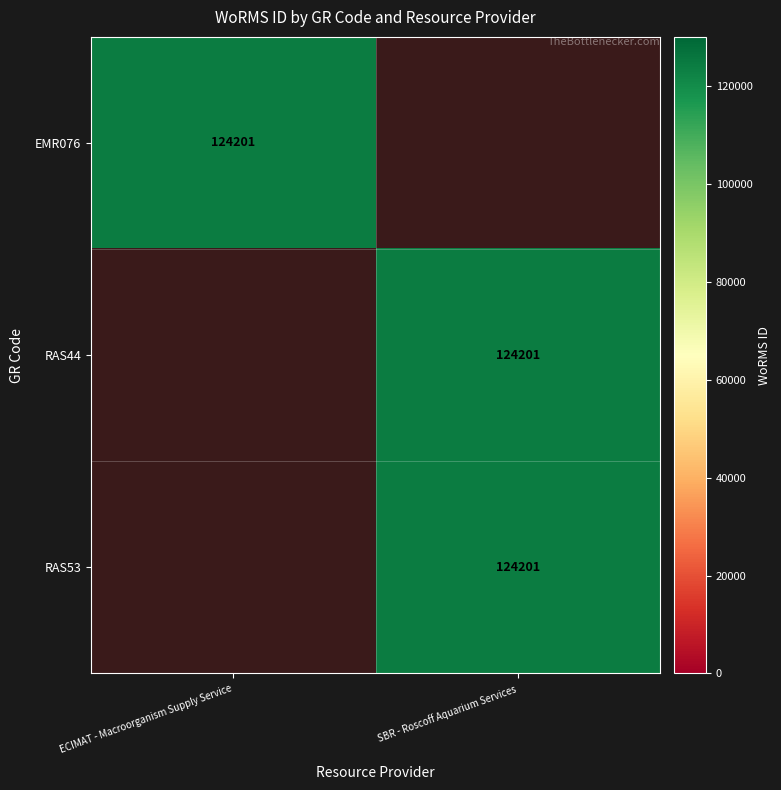

Is it true that RAS53 equals 0 at ECIMAT - Macroorganism Supply Service?

True